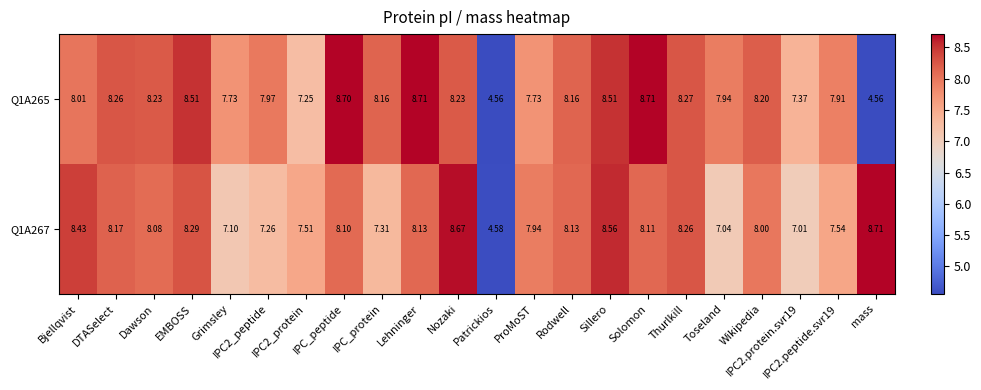

Rank the series by their average value, from lowest to highest.

Q1A267, Q1A265